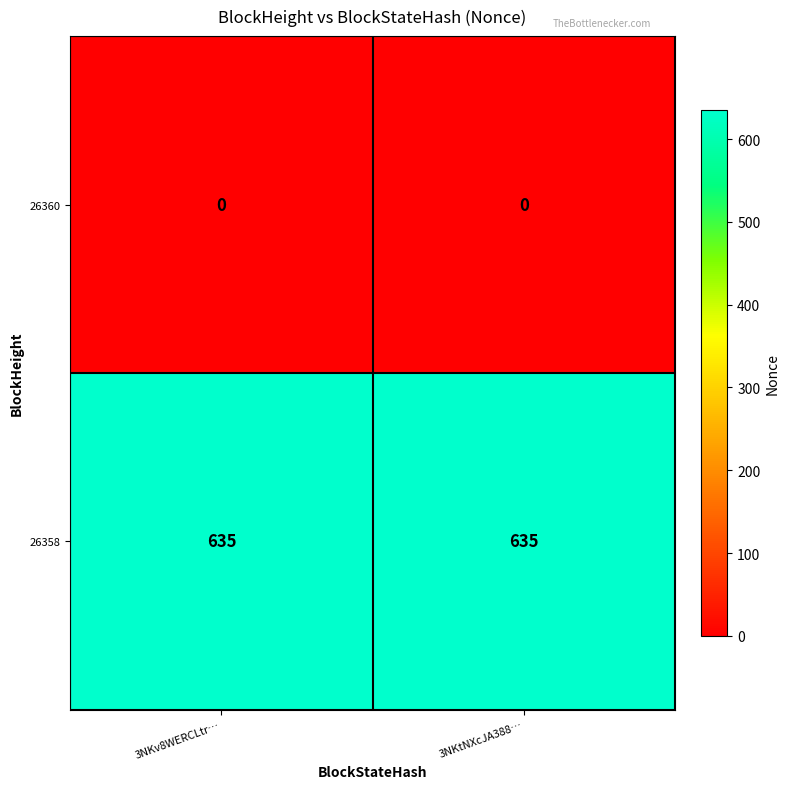

The value of 26358 at 3NKtNXcJA388… is 635. True or false?

True